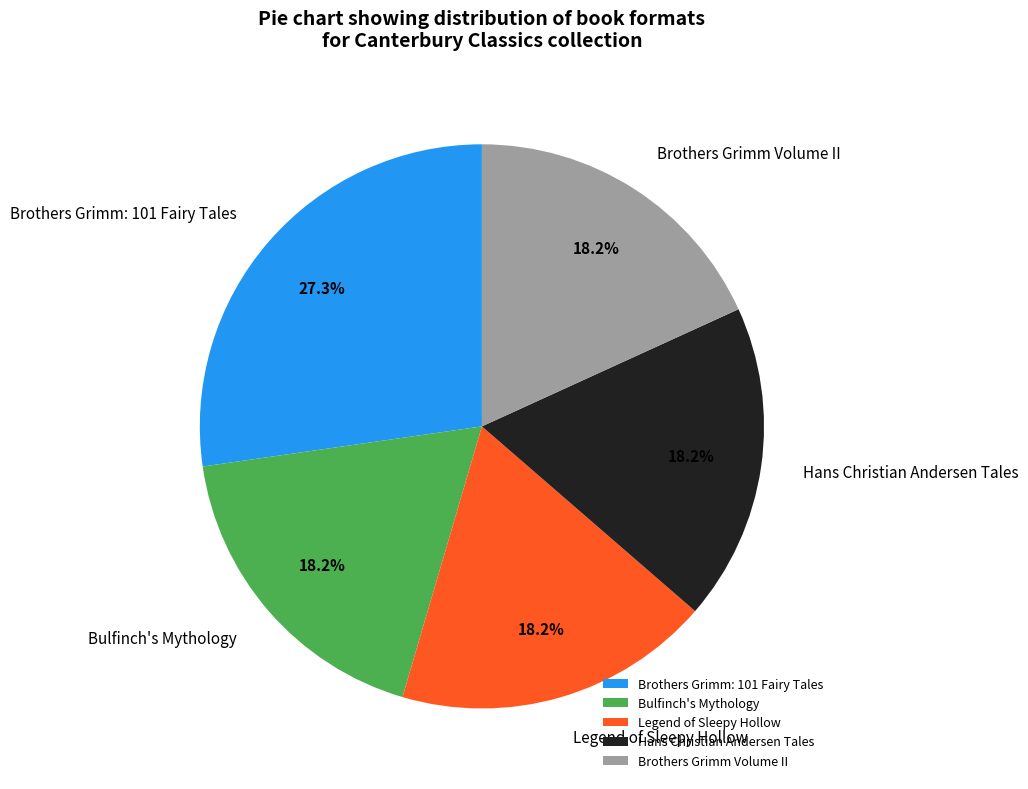

Do Bulfinch's Mythology and Brothers Grimm Volume II together represent more than half of the pie?

No